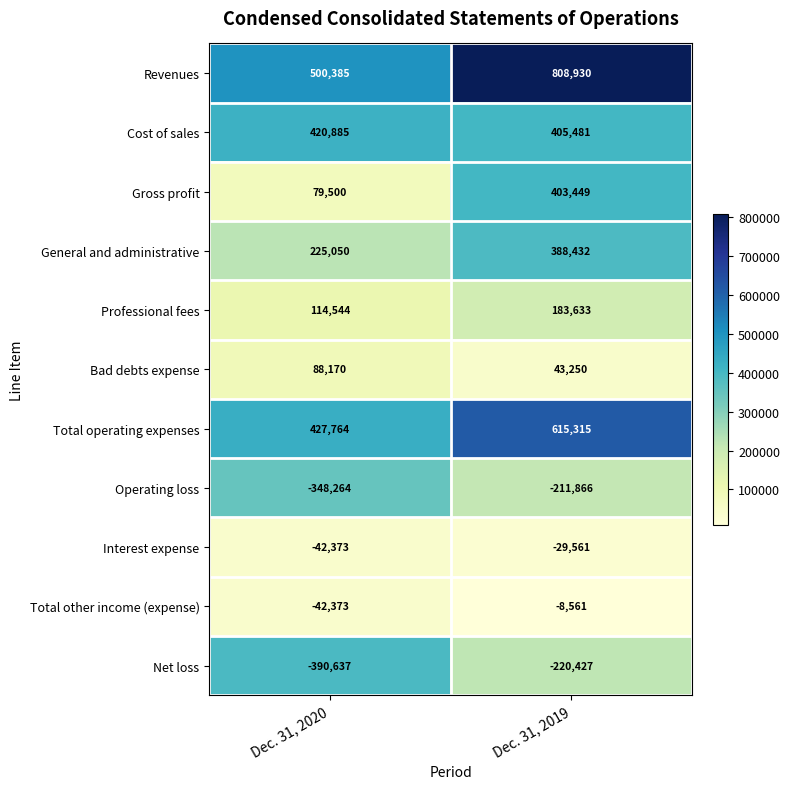

What is the sum of all Net loss values?

-611064